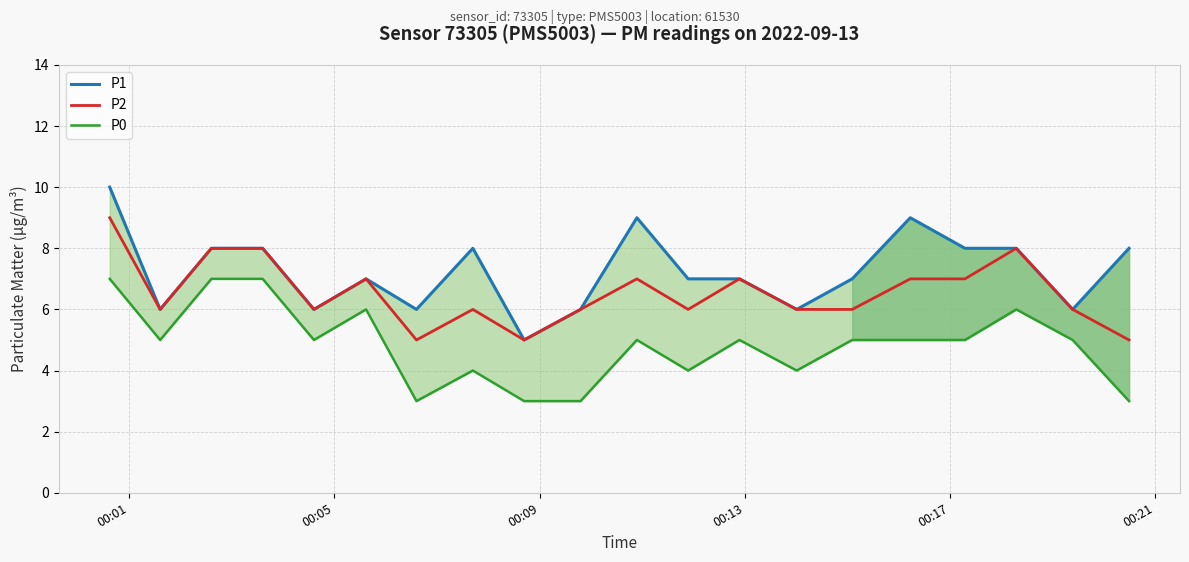

What is the maximum value for P2?

9